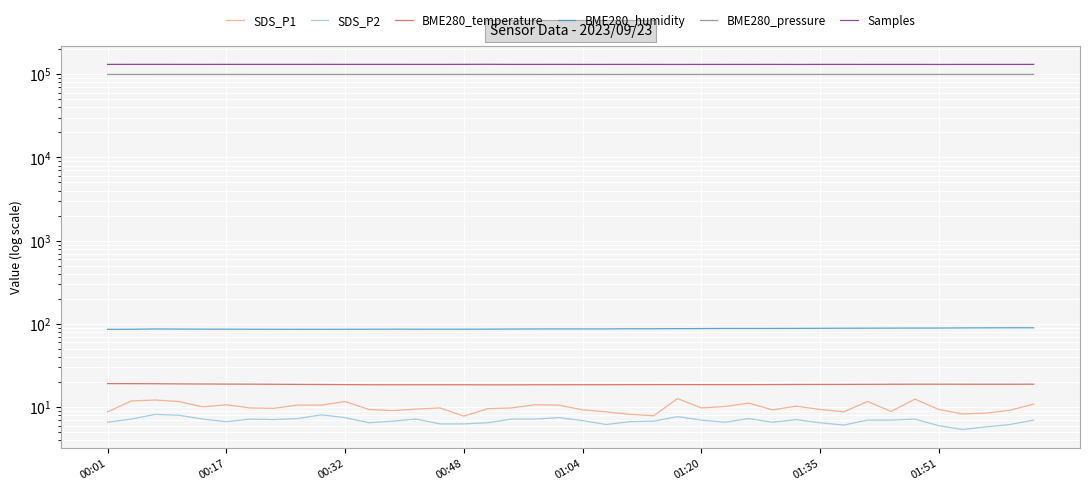

What are all the series names shown in the legend?

SDS_P1, SDS_P2, BME280_temperature, BME280_humidity, BME280_pressure, Samples